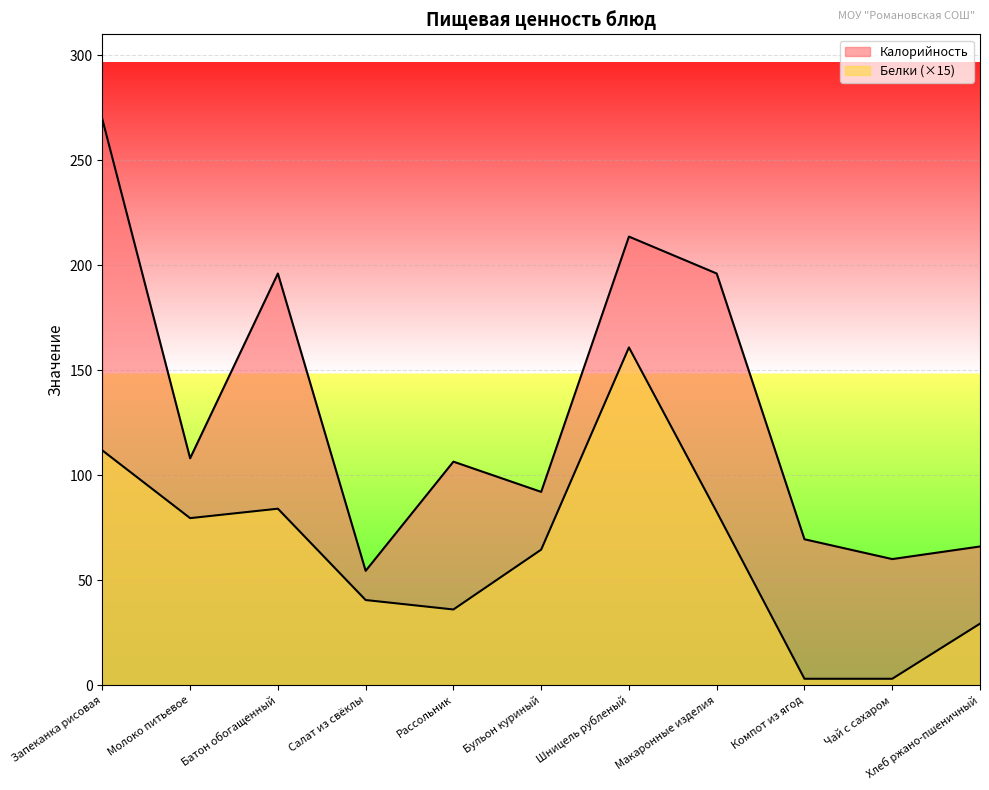

How many data points in Белки are less than 64?

5